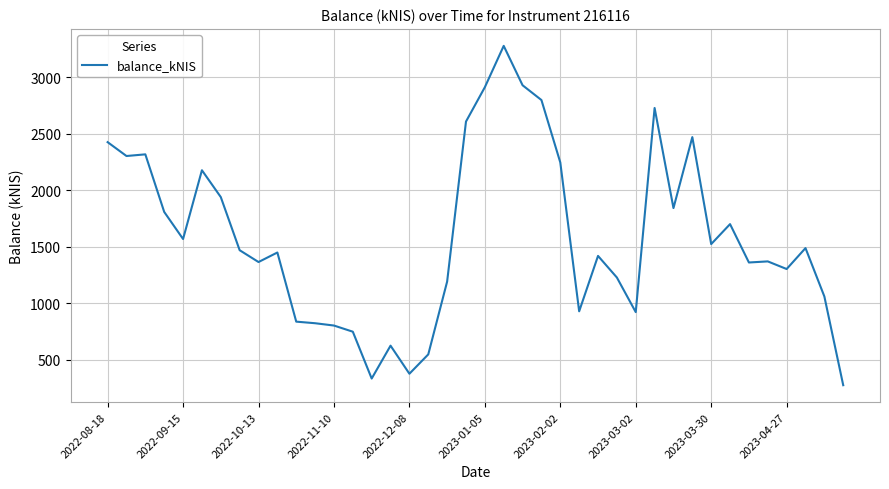

What is the minimum value shown in the chart?

273.4